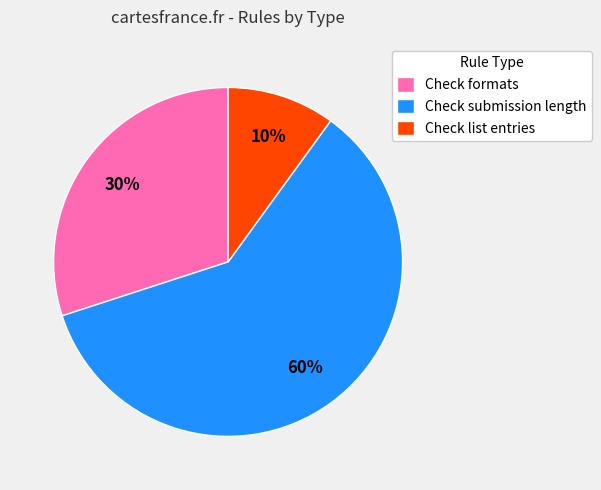

Which has a higher value, Check list entries or Check formats?

Check formats